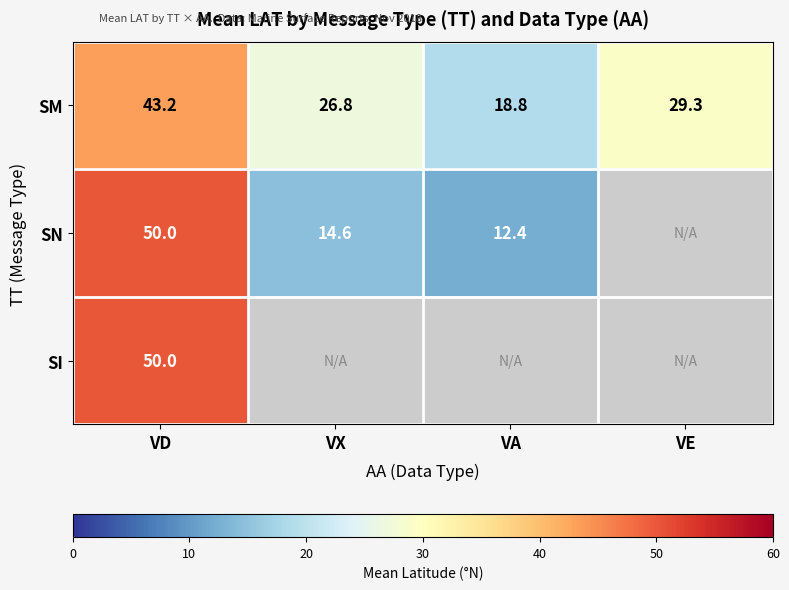

What is the difference between the SM values at VX and VD?

16.4